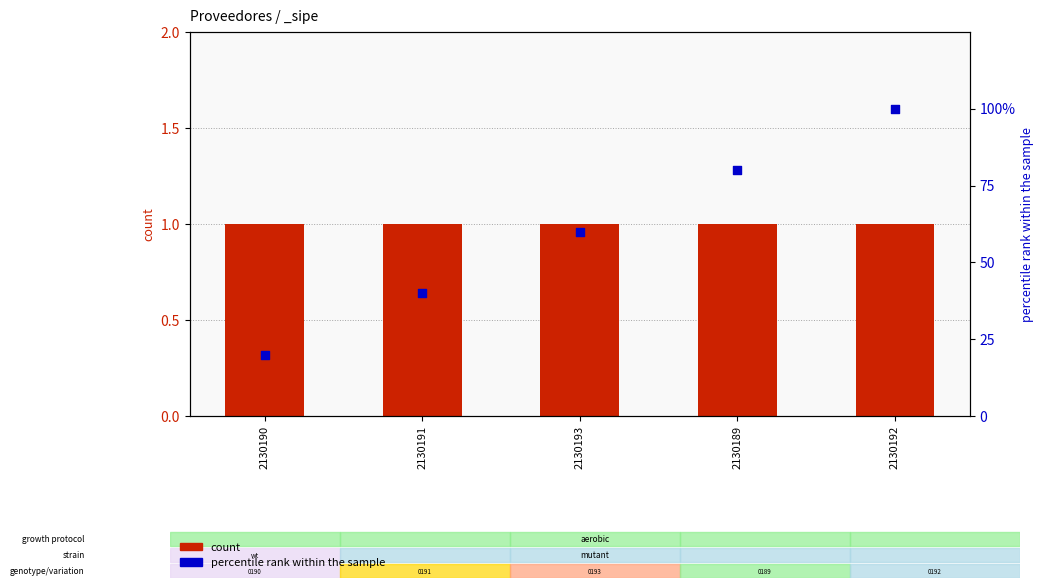

Which series has the largest total across all categories?

percentile rank within the sample